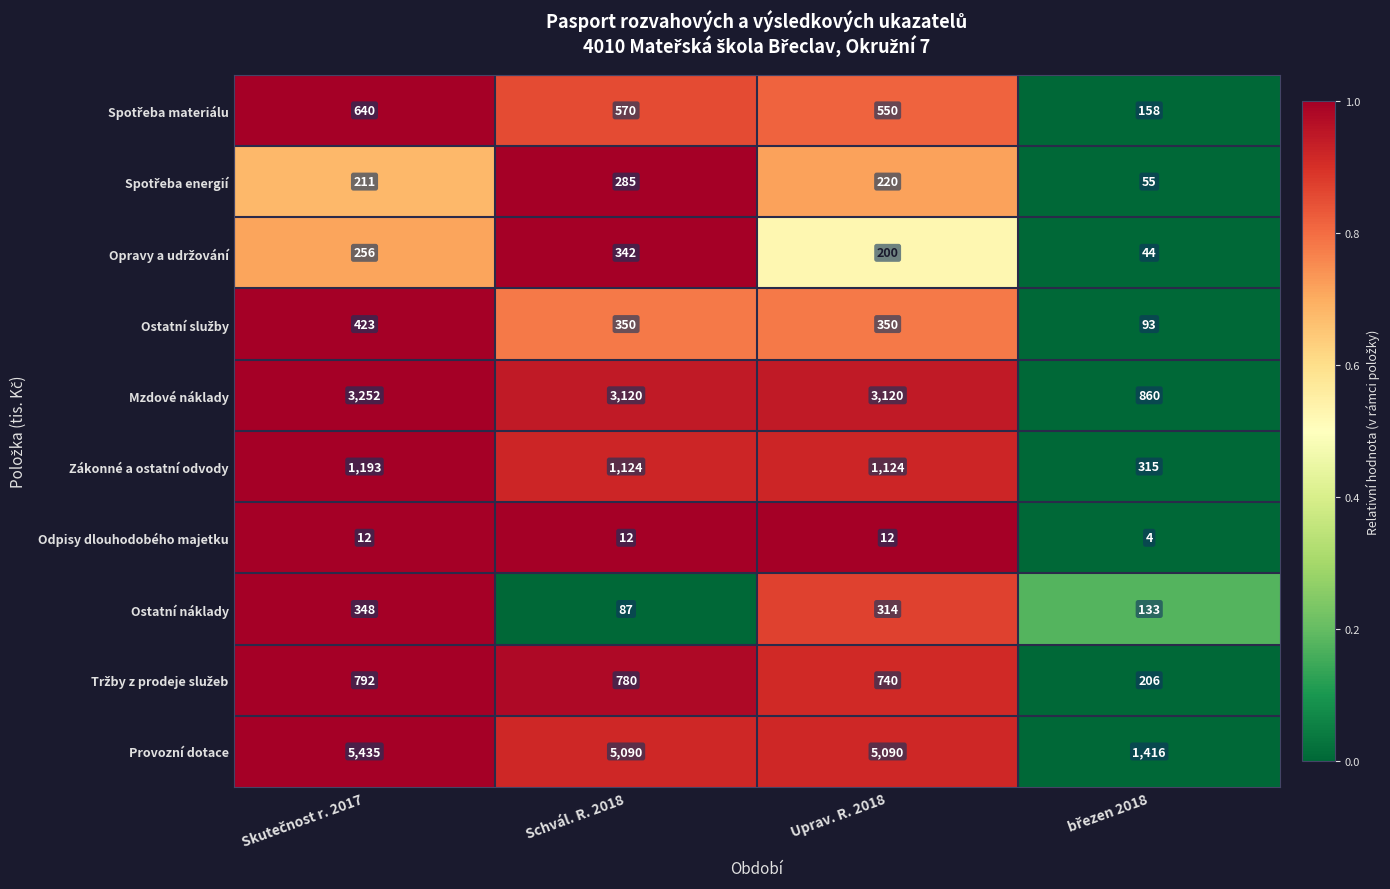

What is the spread (max minus min) of values at Schvál. R. 2018?

5078